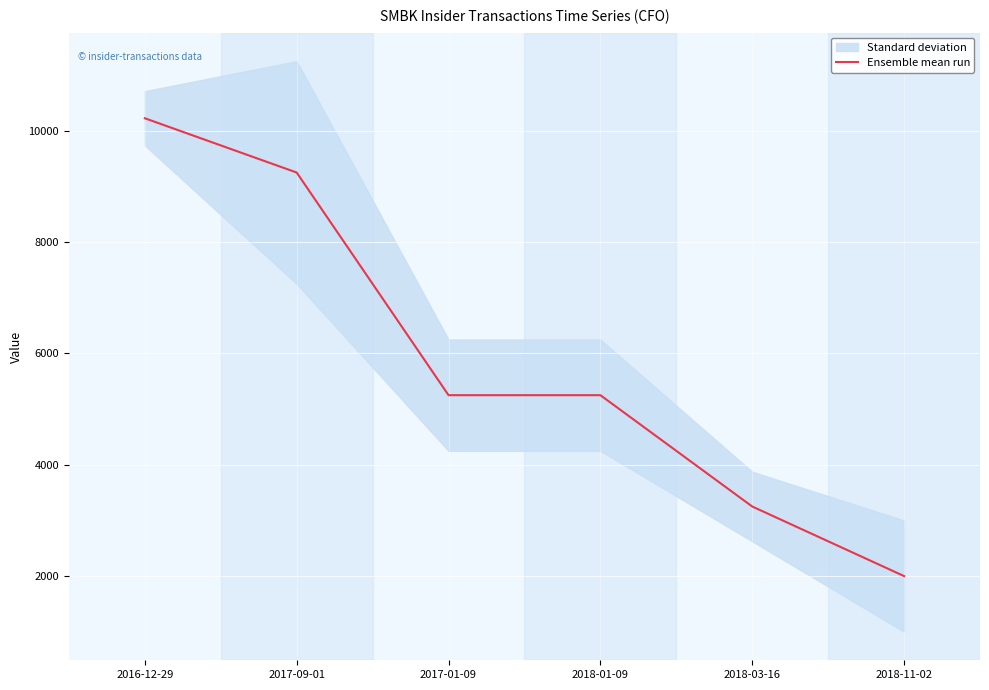

What is the sum of all values?

35225